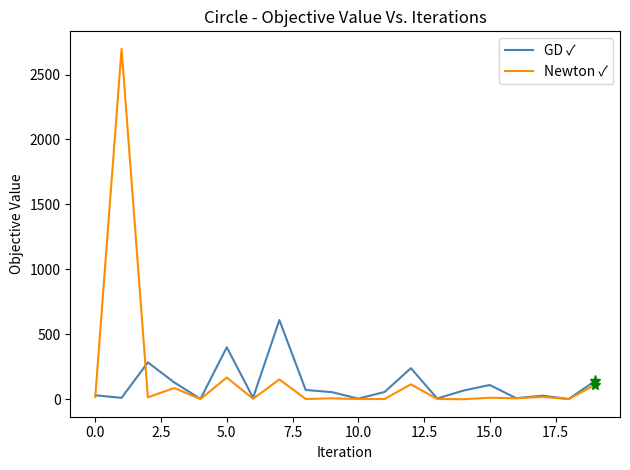

Does the chart display data point markers on the line(s)?

No